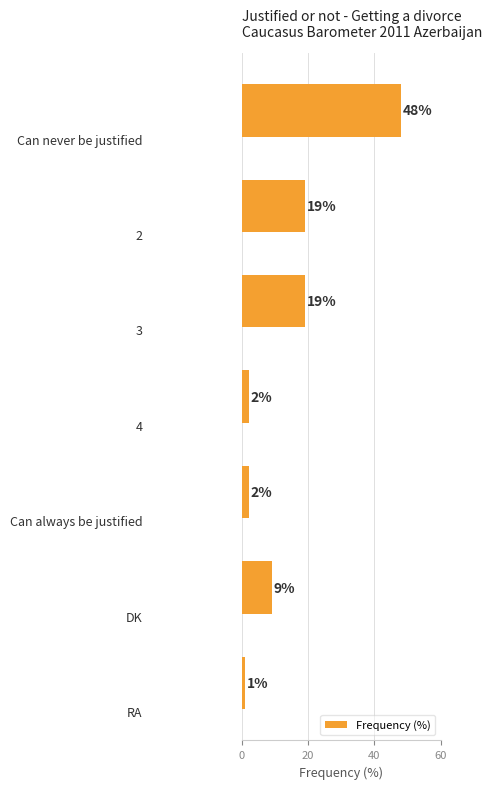

What is the difference between the maximum and minimum values?

47